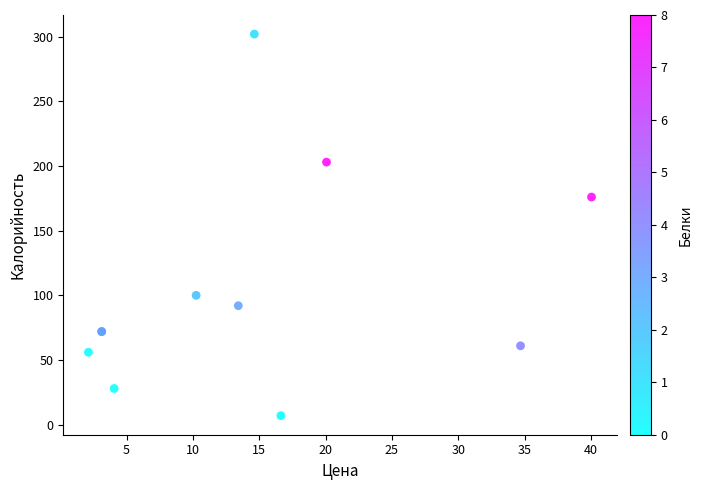

What Y value in the scatter plot is closest to 154?

176